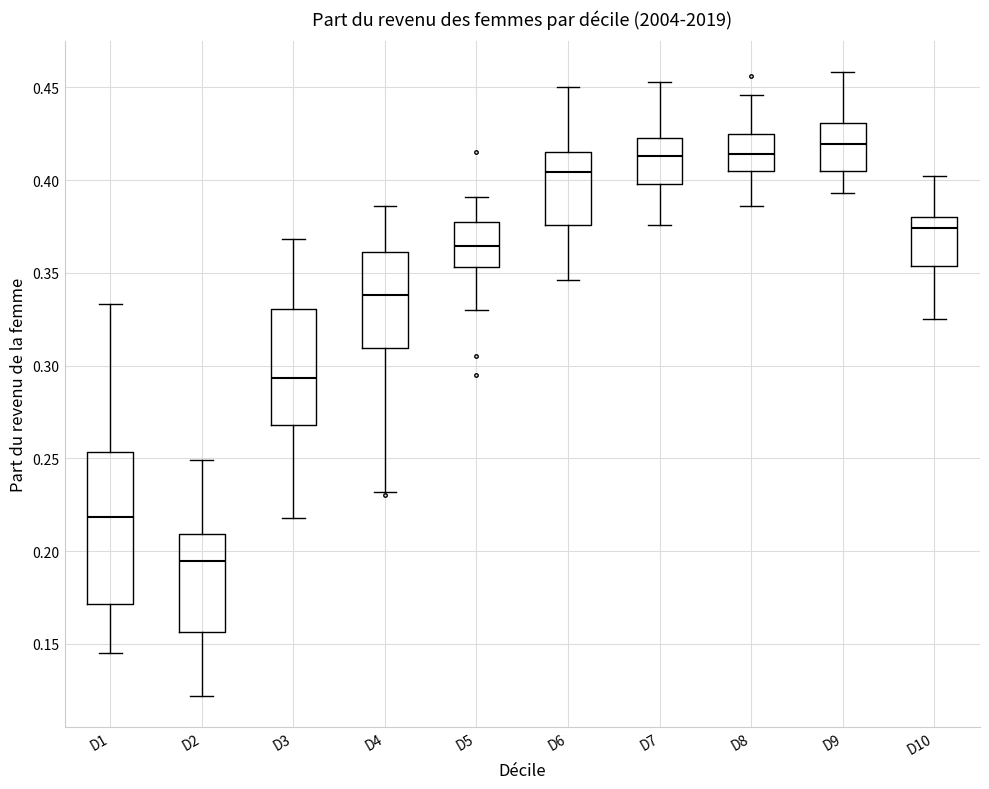

Reading left to right, transcribe this box plot: for each box, give where its median line is, the range the box spans, and where its two whiskers end, as read against the y-axis. The values are not printed on the chart, so give them approximately, as read against the axis.

D1: median 0.220, box 0.170 to 0.255, whiskers 0.145 to 0.335
D2: median 0.195, box 0.155 to 0.210, whiskers 0.120 to 0.250
D3: median 0.295, box 0.270 to 0.330, whiskers 0.220 to 0.370
D4: median 0.340, box 0.310 to 0.360, whiskers 0.230 to 0.385
D5: median 0.365, box 0.355 to 0.380, whiskers 0.330 to 0.390
D6: median 0.405, box 0.375 to 0.415, whiskers 0.345 to 0.450
D7: median 0.415, box 0.400 to 0.425, whiskers 0.375 to 0.455
D8: median 0.415, box 0.405 to 0.425, whiskers 0.385 to 0.445
D9: median 0.420, box 0.405 to 0.430, whiskers 0.395 to 0.460
D10: median 0.375, box 0.355 to 0.380, whiskers 0.325 to 0.400